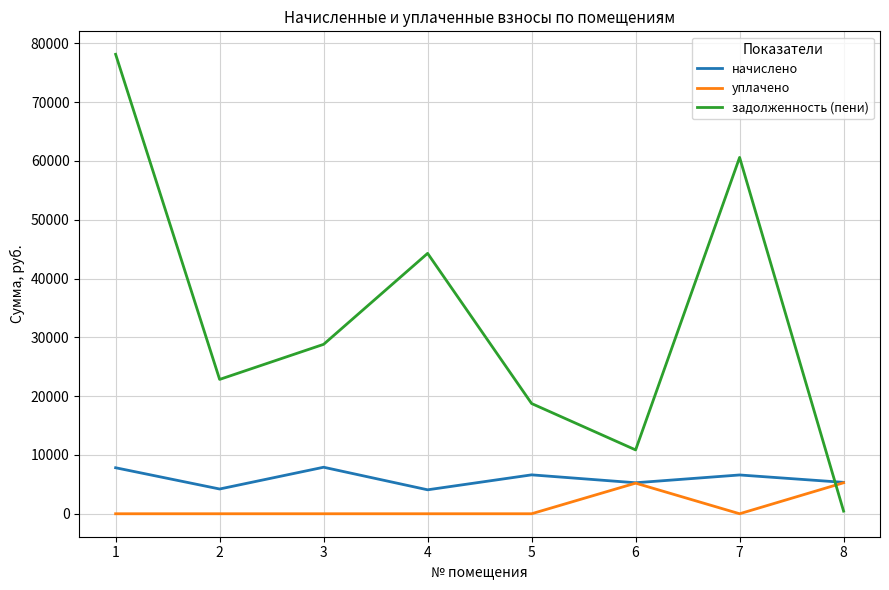

What is the total value across all series at 2?

27058.3